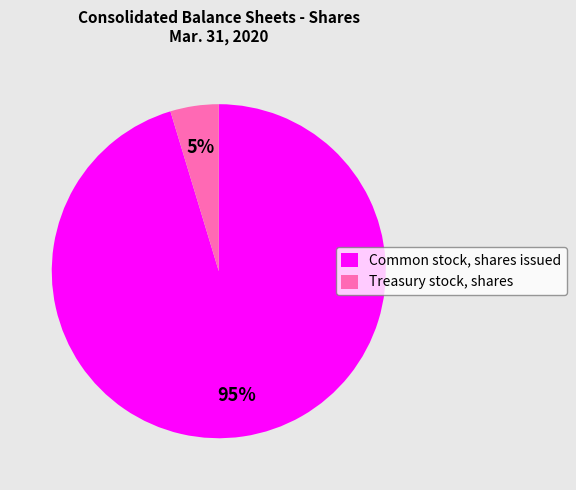

Rank the categories by value from lowest to highest.

Treasury stock, shares, Common stock, shares issued